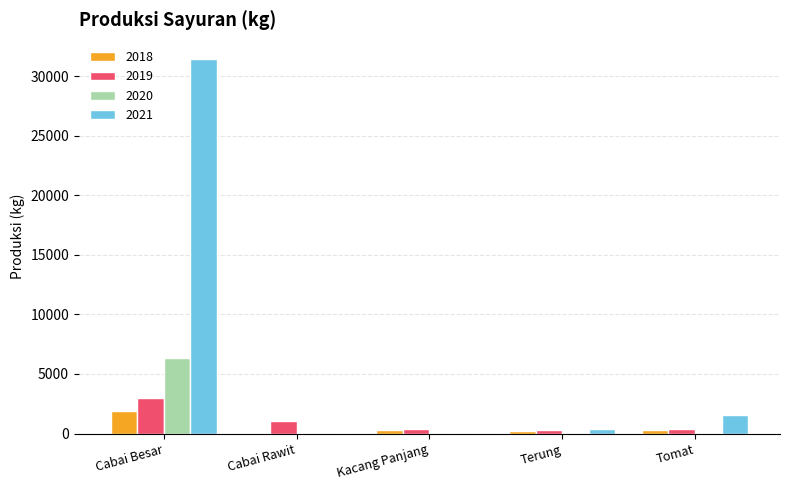

How many series are shown in this chart?

4